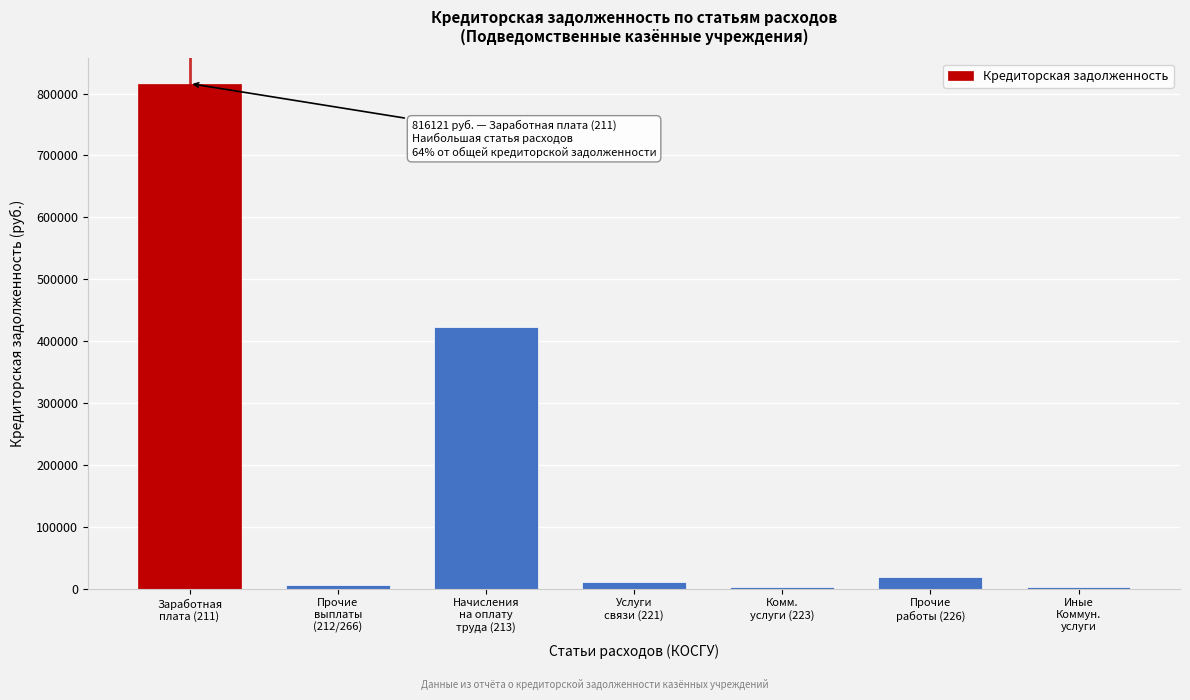

What is the greatest value displayed?

816121.1